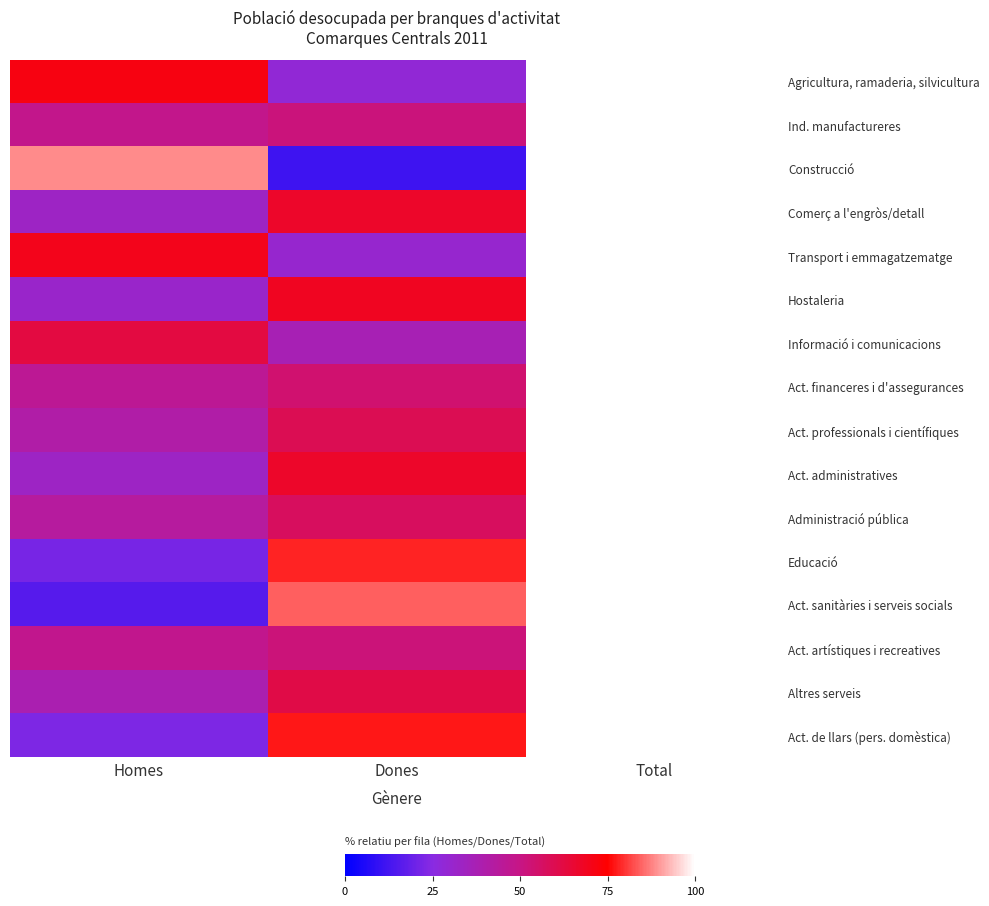

Which series has the largest total across all categories?

Administració pública